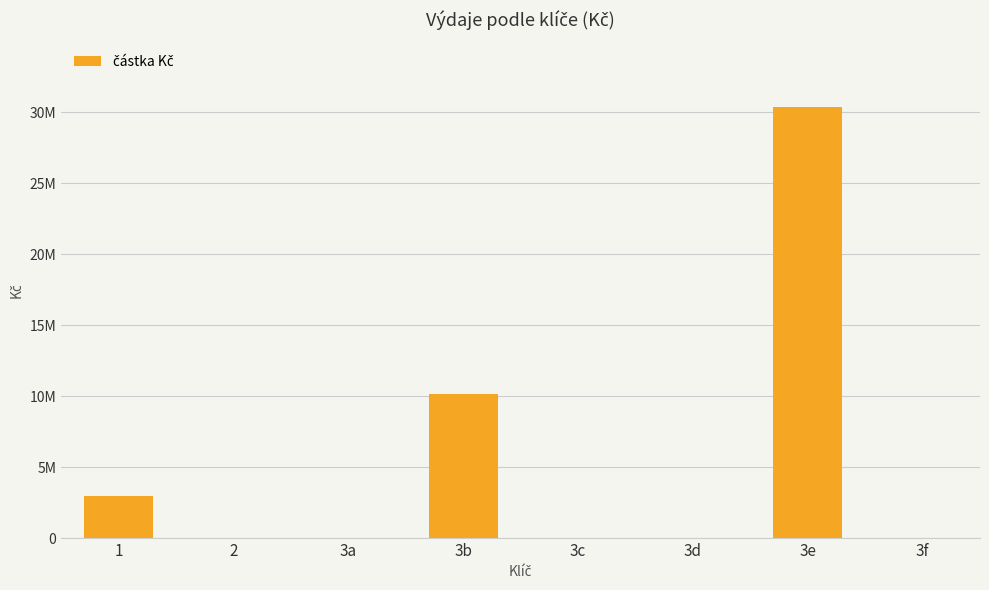

At which category does the chart reach its minimum across all series?

3a